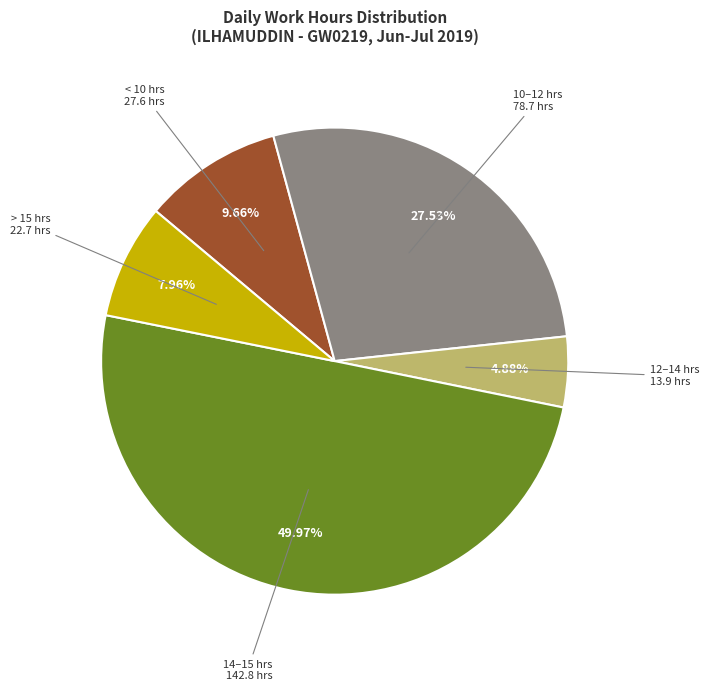

How many segments does this pie chart have?

5